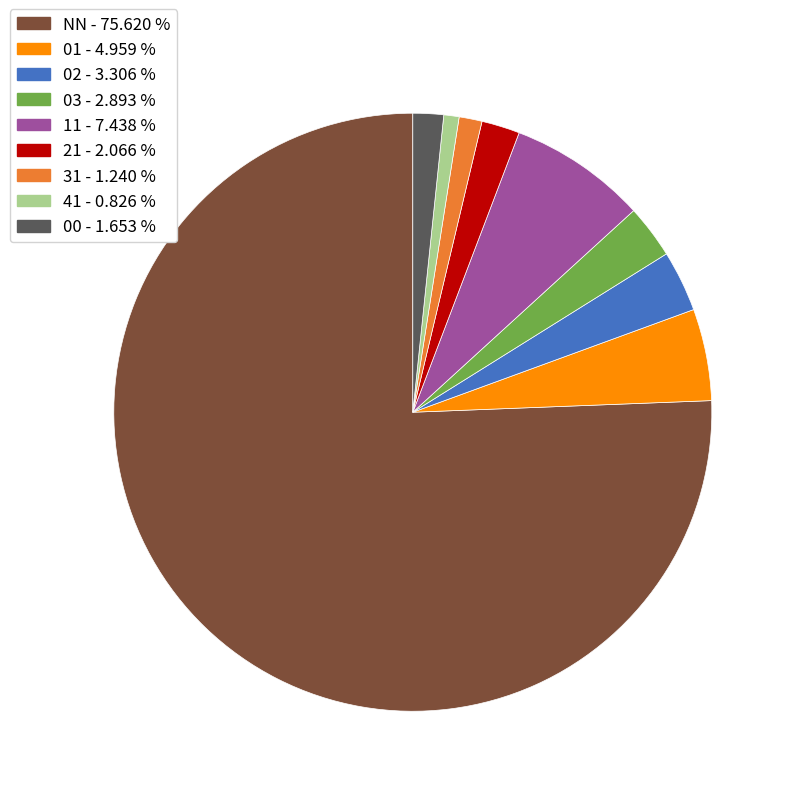

Which category has the biggest portion of the pie?

NN